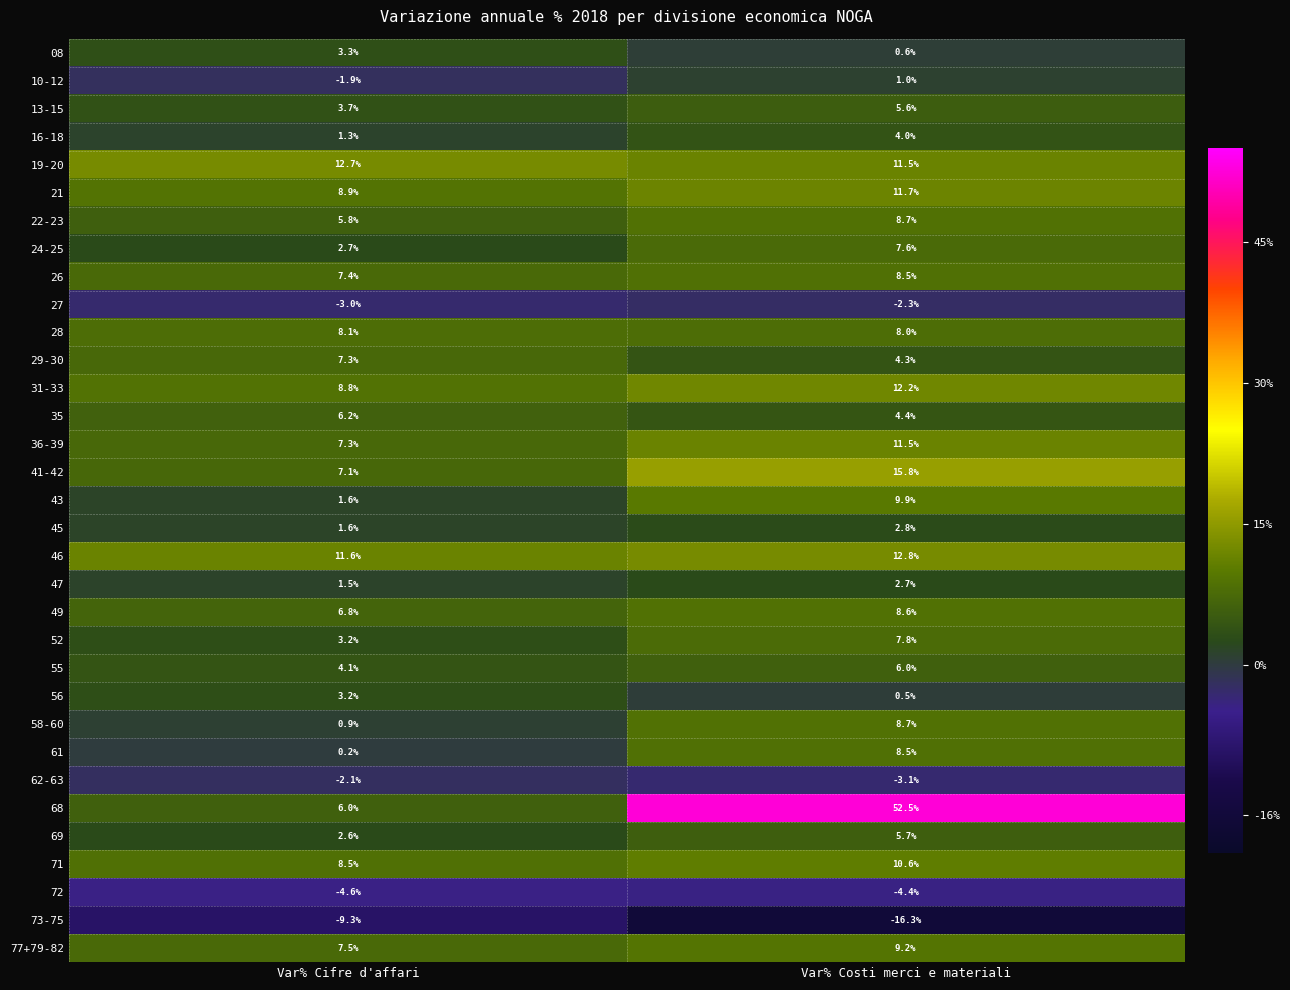

List the labels in order of 10-12 value, largest first.

Var% Costi merci e materiali, Var% Cifre d'affari